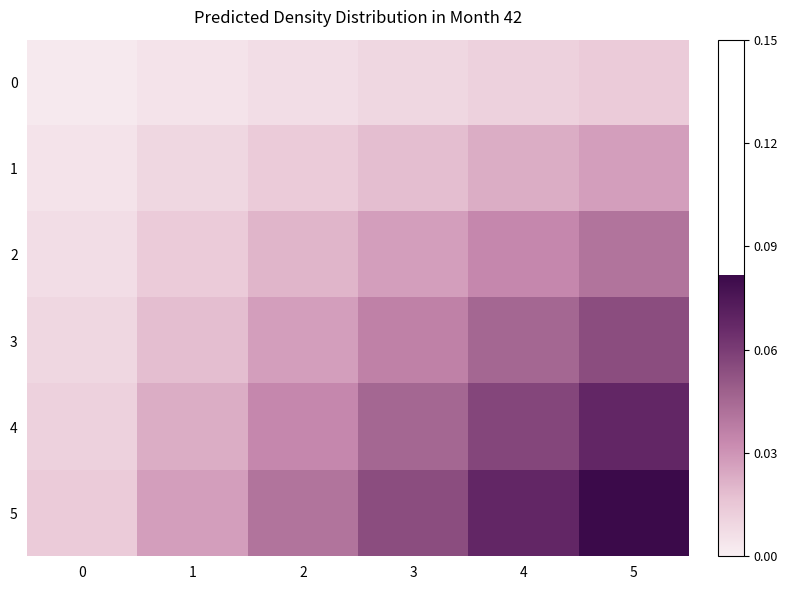

How many categories are shown in the chart?

6